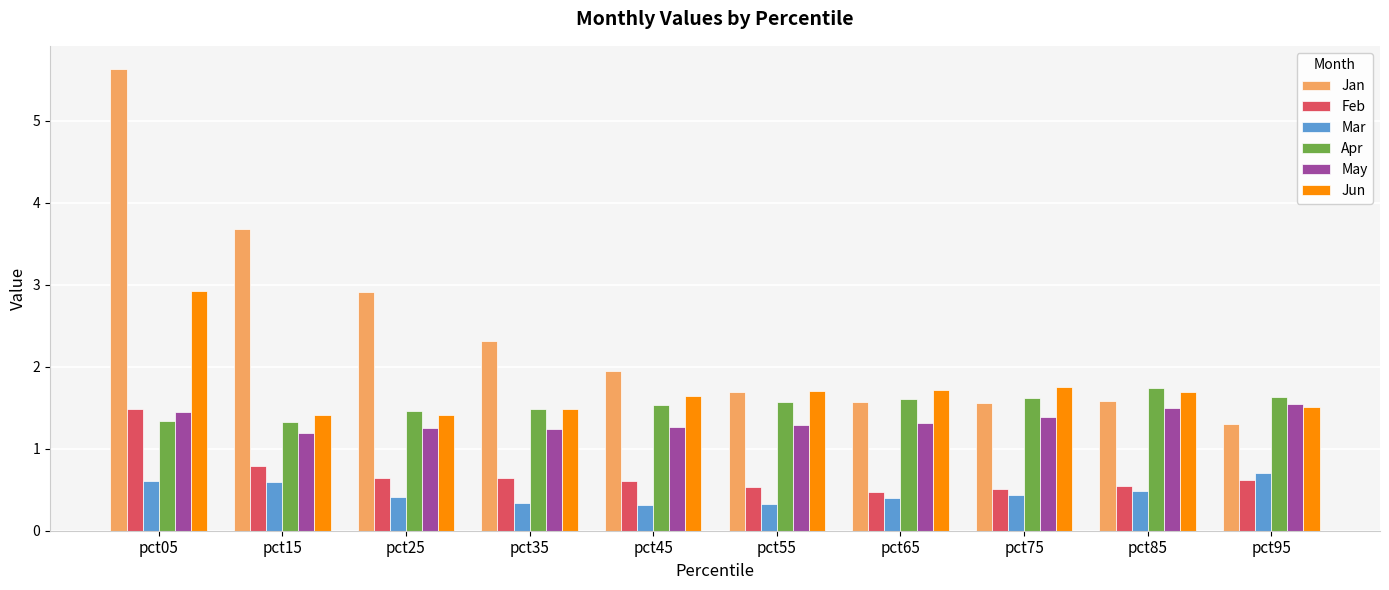

What value does the May series have at pct85?

1.5